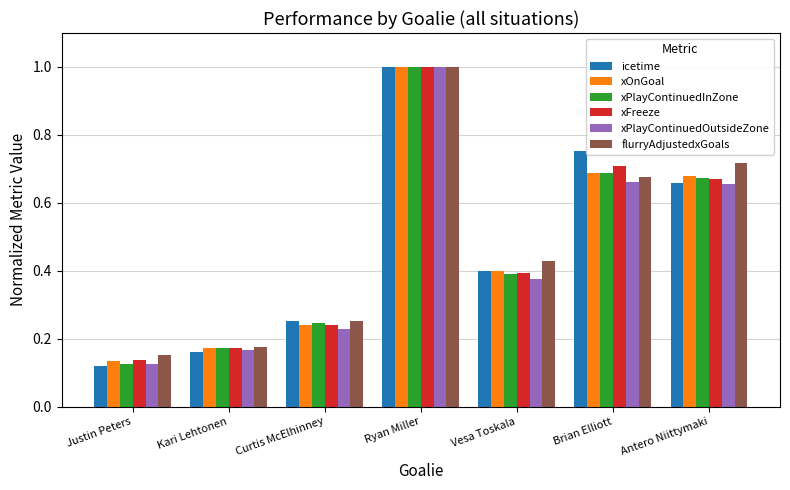

Which category has the highest value across all series?

Ryan Miller